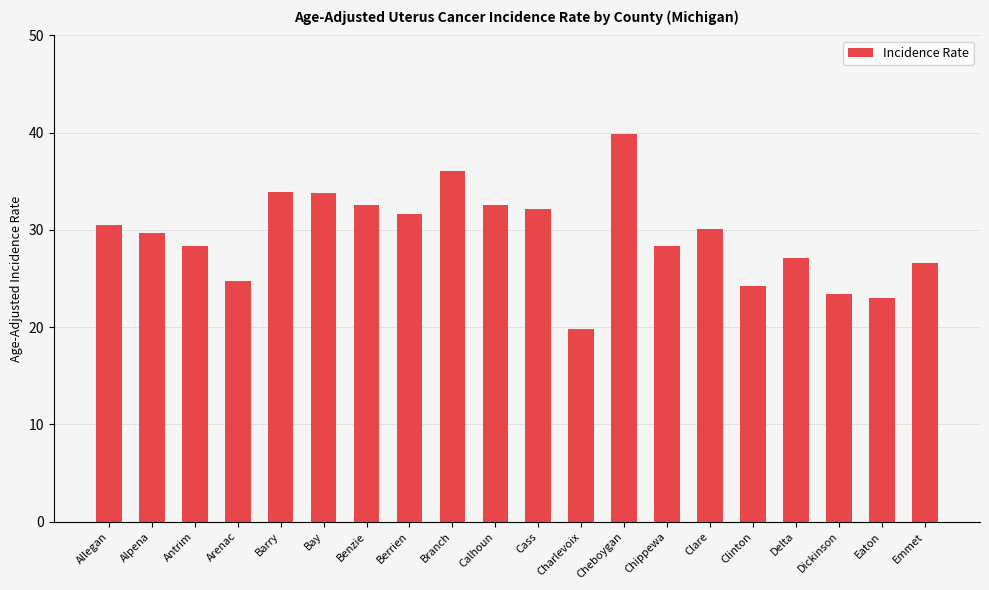

What is the label of the 19th bar from the left?

Eaton